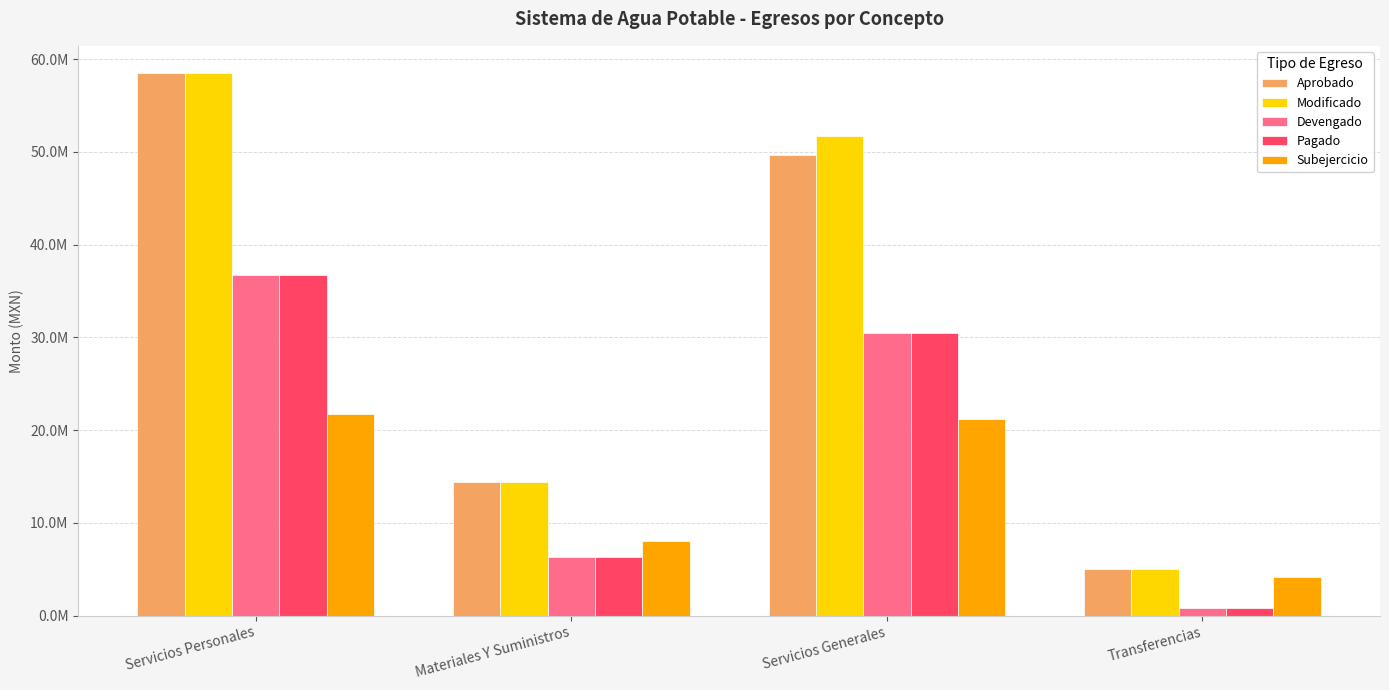

At which category is the sum across all series the highest?

Servicios Personales